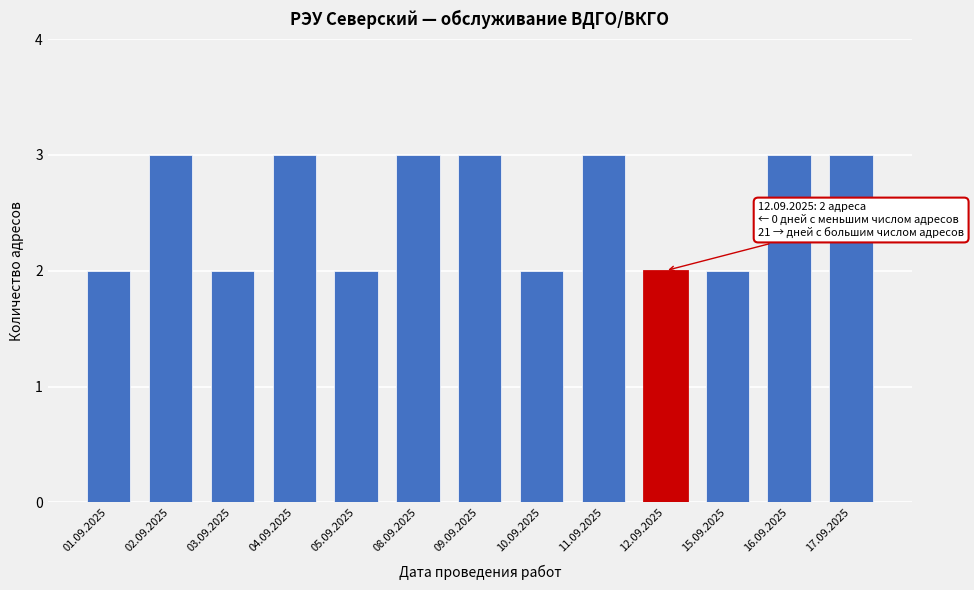

Reading left to right, extract all data points from this chart.

01.09.2025=2	02.09.2025=3	03.09.2025=2	04.09.2025=3	05.09.2025=2	08.09.2025=3	09.09.2025=3	10.09.2025=2	11.09.2025=3	12.09.2025=2	15.09.2025=2	16.09.2025=3	17.09.2025=3